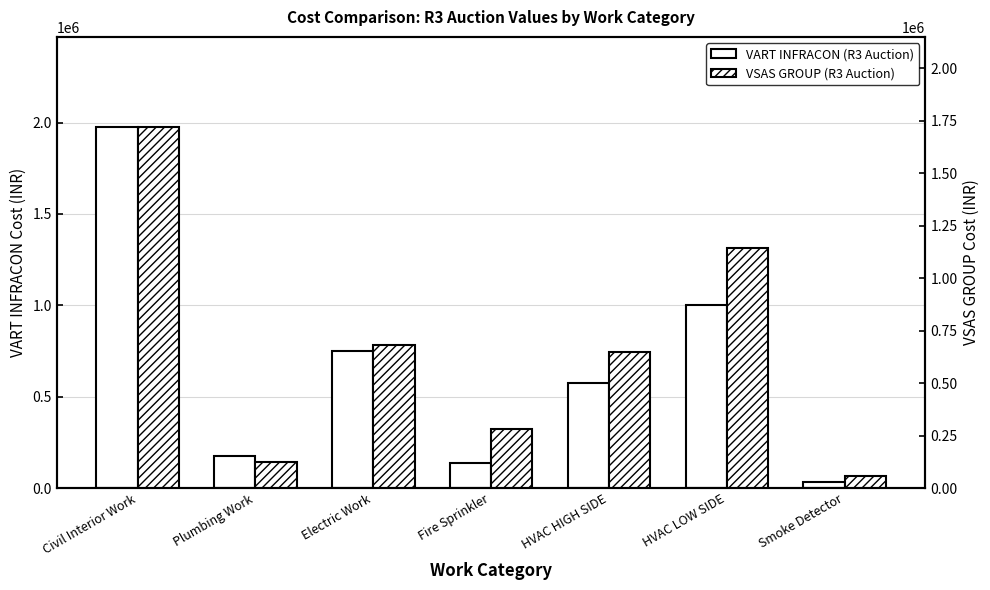

What is the maximum value for VSAS GROUP (R3 Auction)?

1718928.3